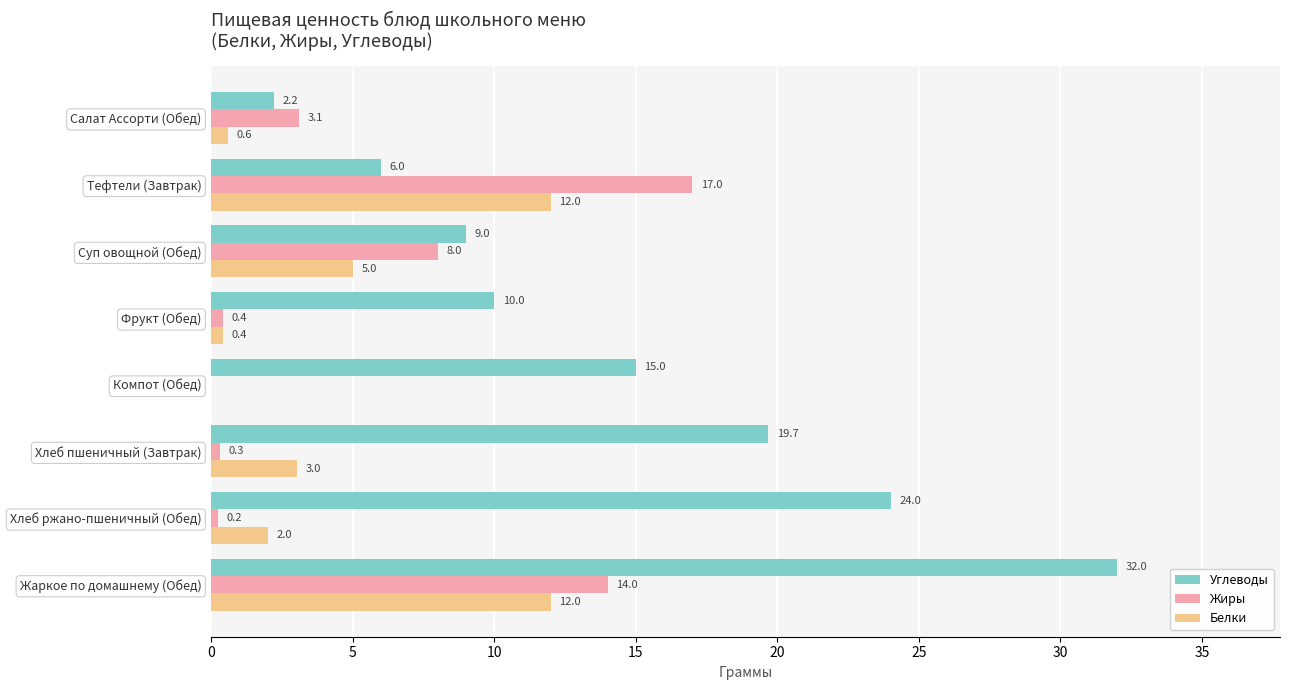

True or false: Жиры has a value of 14.0 at Жаркое по домашнему (Обед).

True